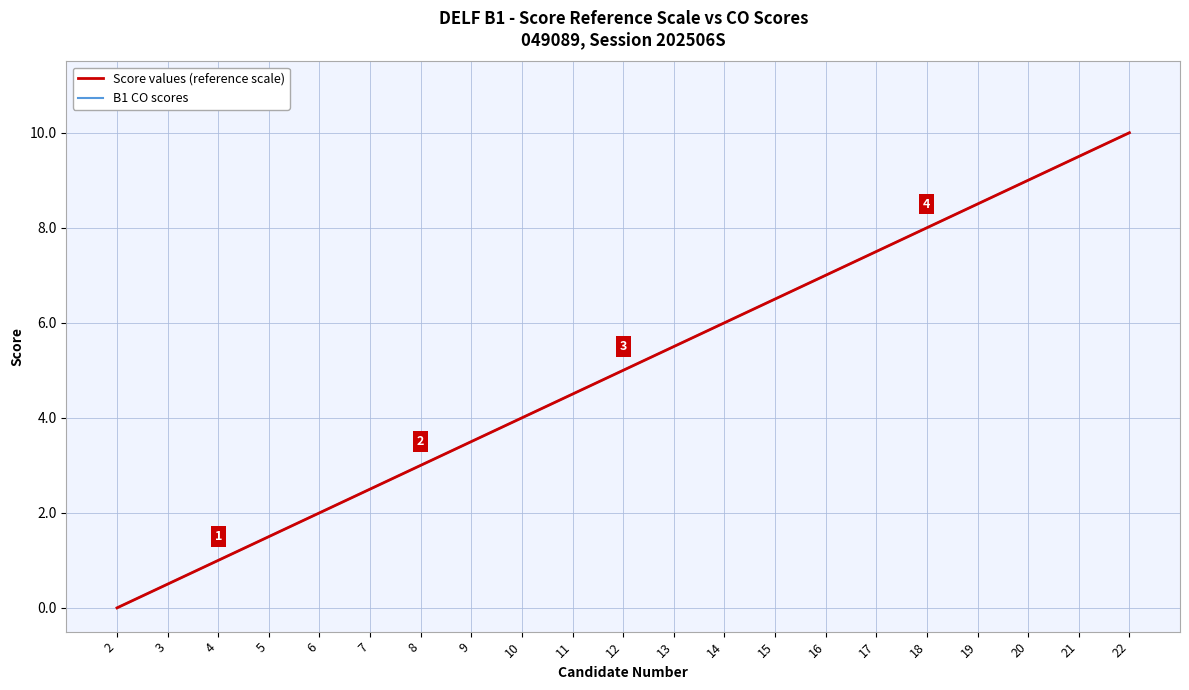

List the labels in order of B1 CO scores value, smallest first.

2, 3, 4, 5, 6, 7, 8, 9, 10, 11, 12, 13, 14, 15, 16, 17, 18, 19, 20, 21, 22